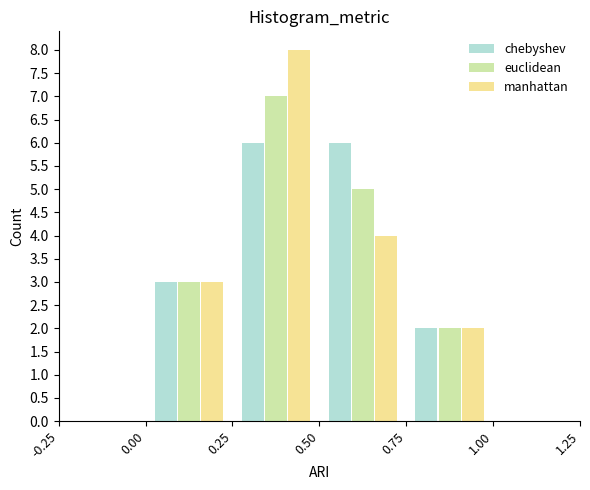

What is the height of the chebyshev bar covering 0.50 to 0.75 on the x-axis? The values are not printed on the chart, so give them approximately, as read against the axis.

6